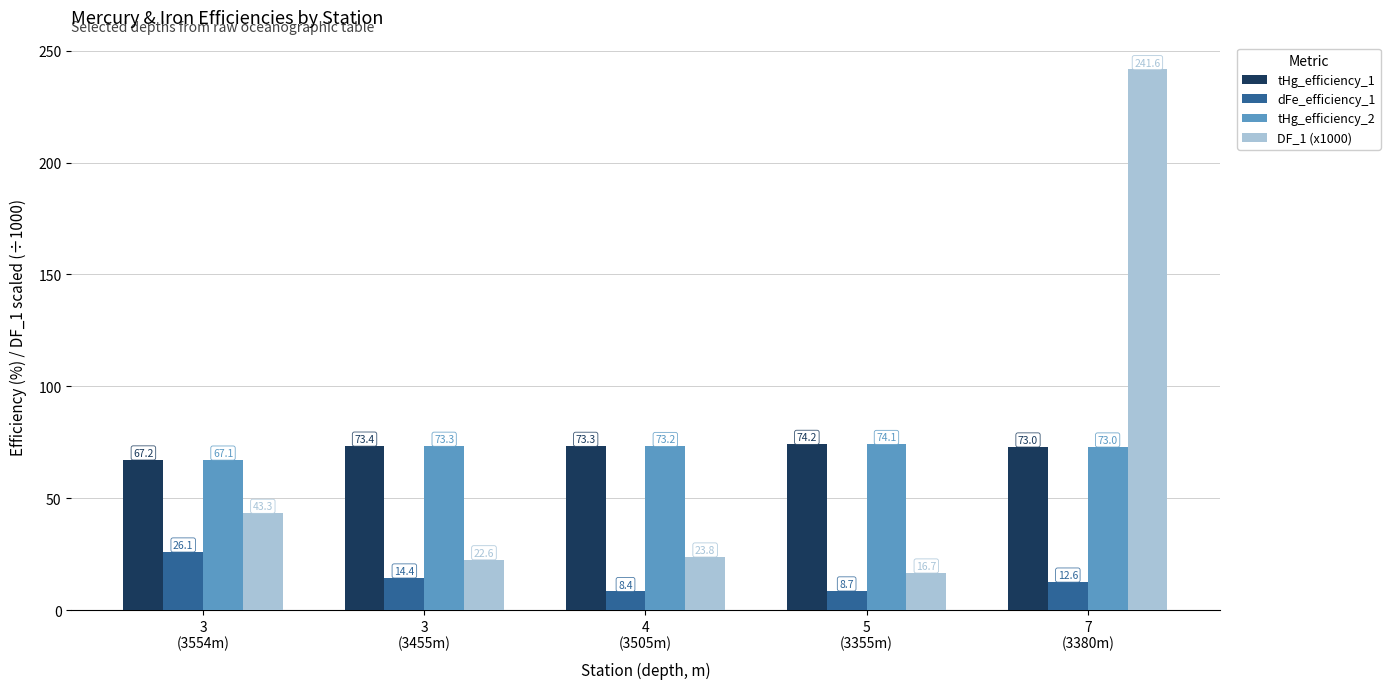

True or false: tHg_efficiency_1 has a value of 73.0 at 7
(3380m).

True